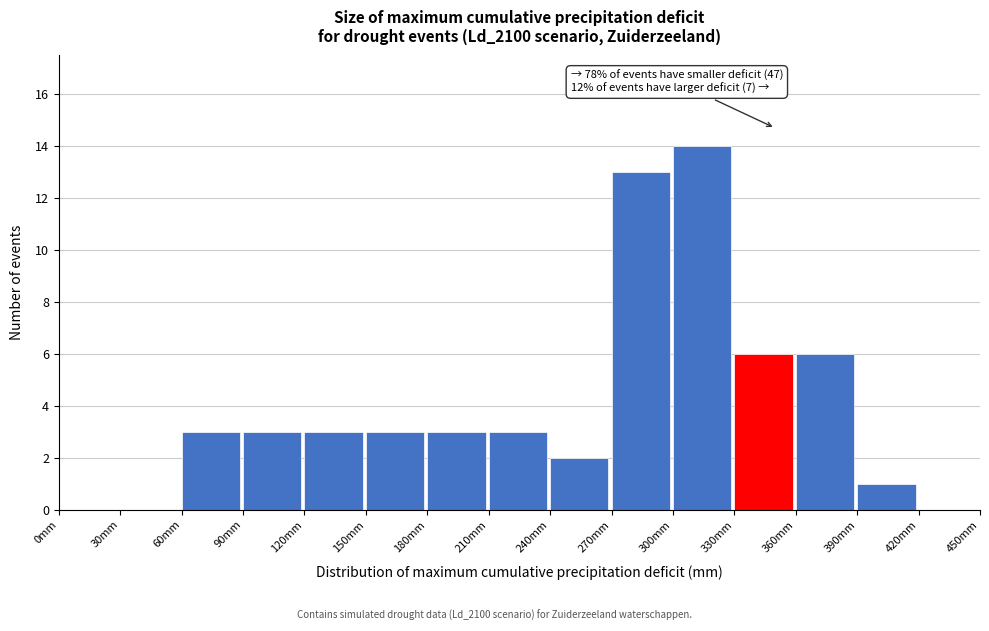

Which range on the x-axis has the tallest bar?

300 to 330